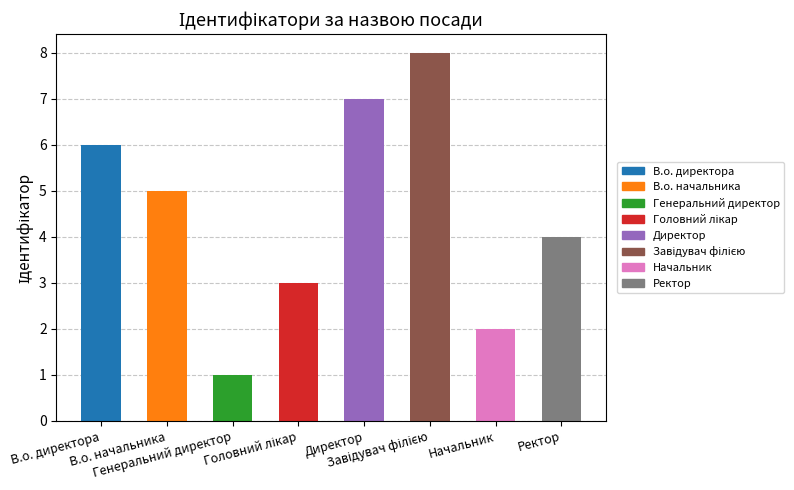

Count the values in the range 3 to 7.

5